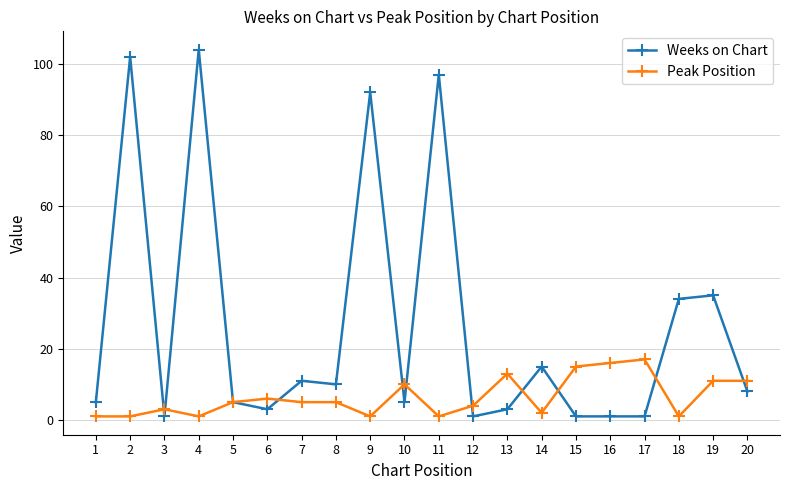

Is it true that Weeks on Chart equals 35 at 19?

True